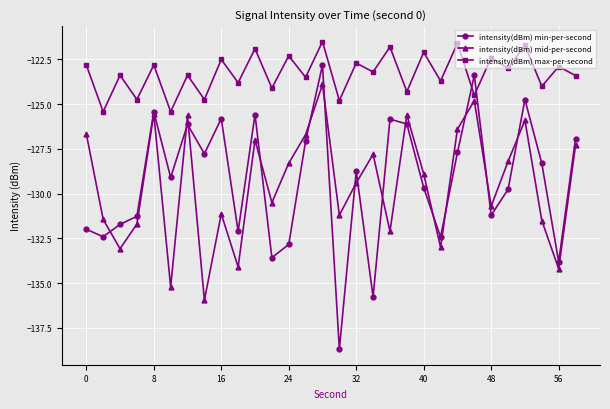

What is the value of the intensity(dBm) max-per-second point at the 20th from the left?

-124.3